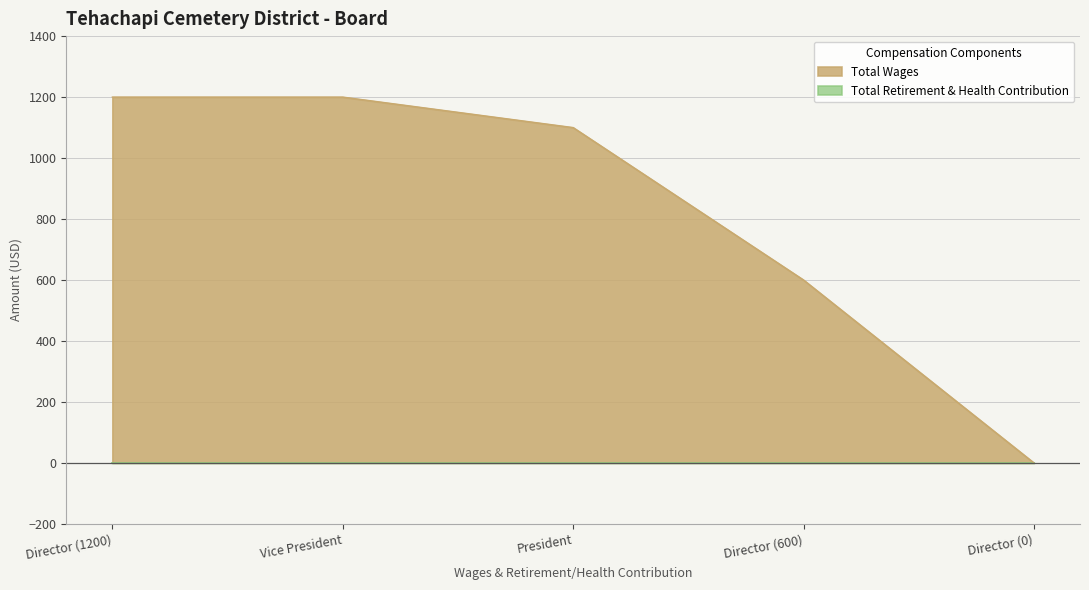

The value at Director (0) is -375. True or false?

False